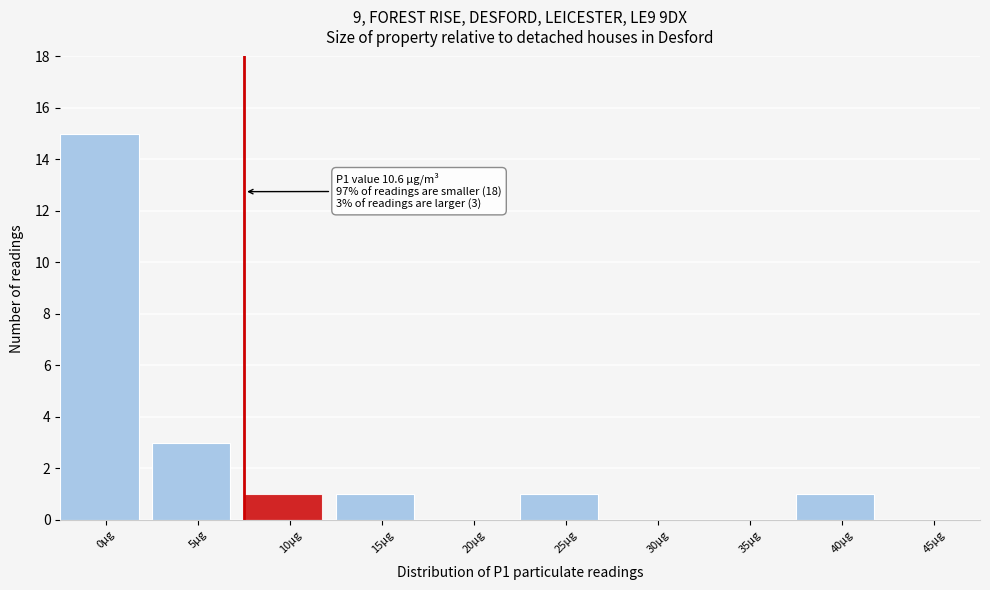

Reading left to right, extract all data points from this chart.

0µg=15	5µg=3	10µg=1	15µg=1	20µg=0	25µg=1	30µg=0	35µg=0	40µg=1	45µg=0